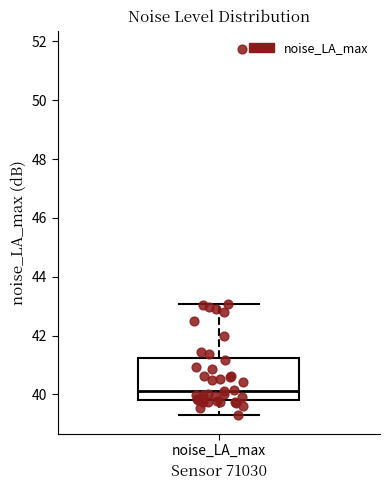

Read this box plot against the y-axis: the position of the median line, the range covered by the box, and the ends of both whiskers. The values are not printed on the chart, so give them approximately, as read against the axis.

median 40.2, box 39.8 to 41.2, whiskers 39.2 to 43.0